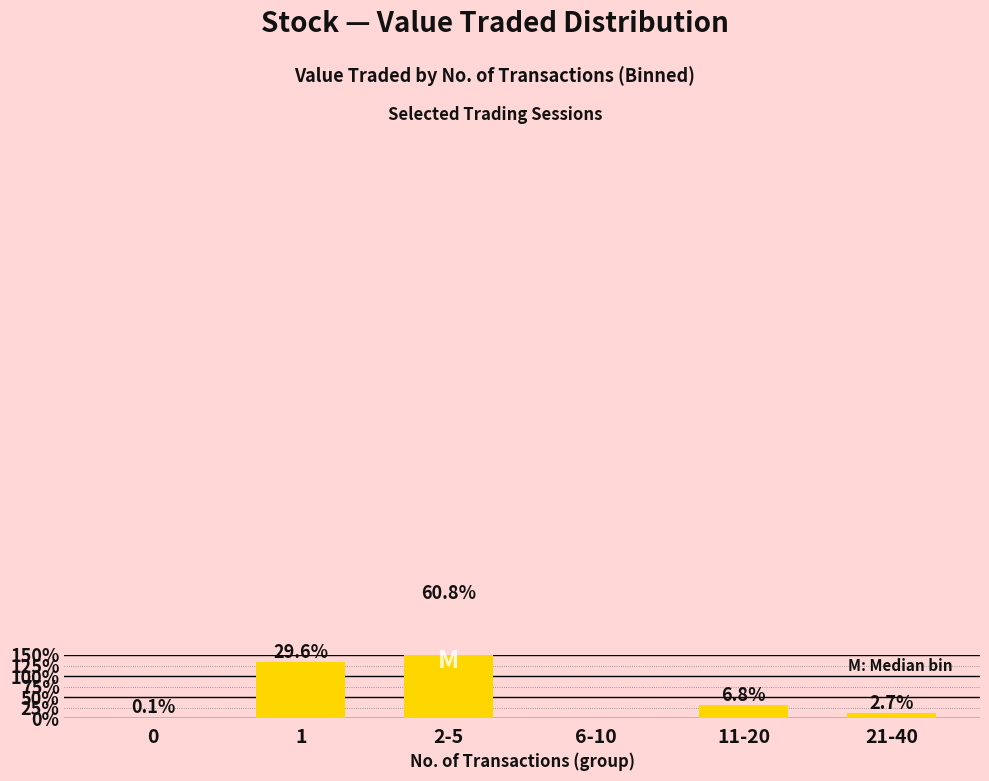

Count the number of data series in this chart.

1